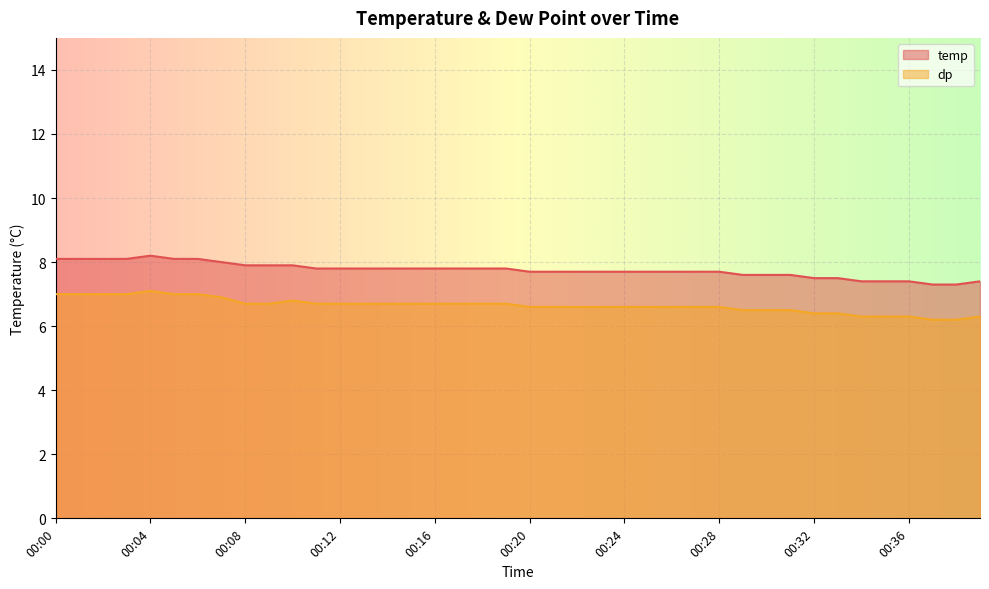

True or false: dp and temp cross at least once.

False